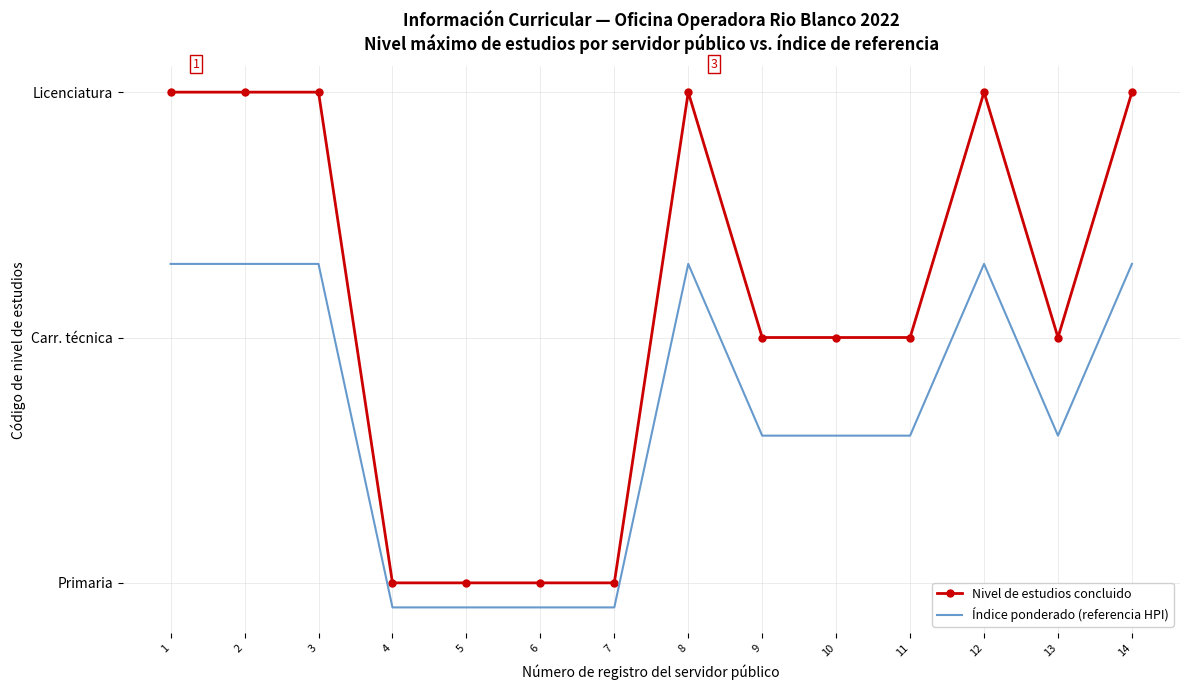

Where does the Nivel de estudios concluido series first go above 2?

1